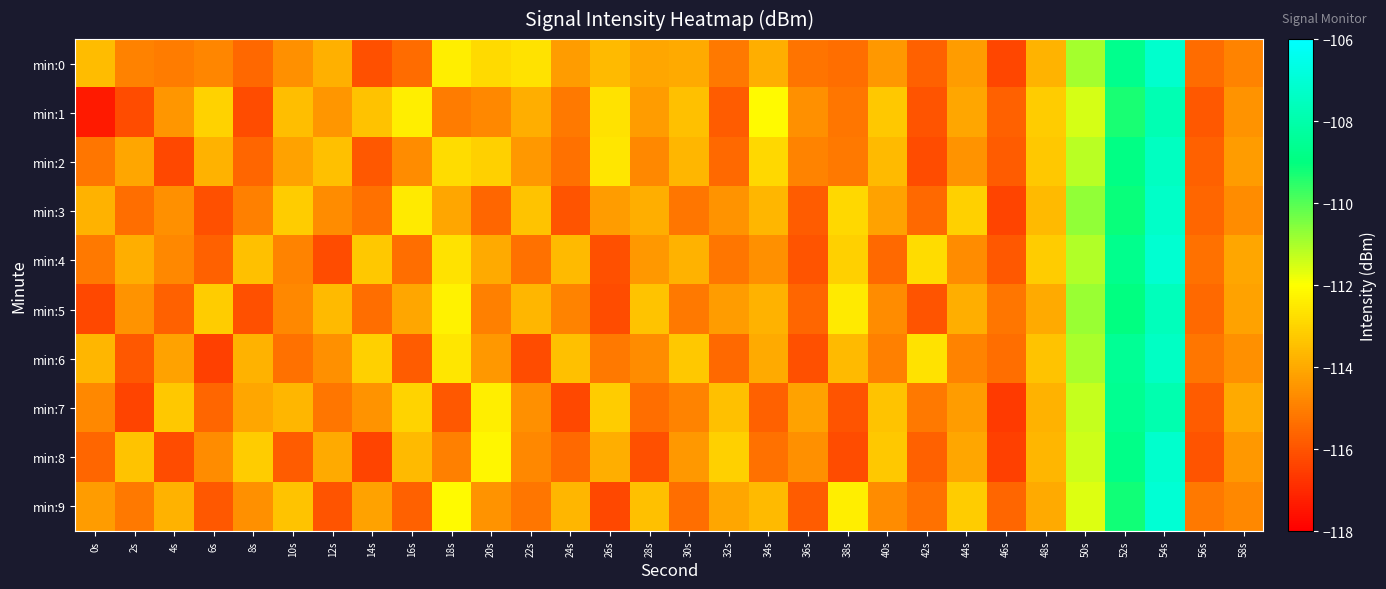

Which has a higher value, 48s or 56s?

48s